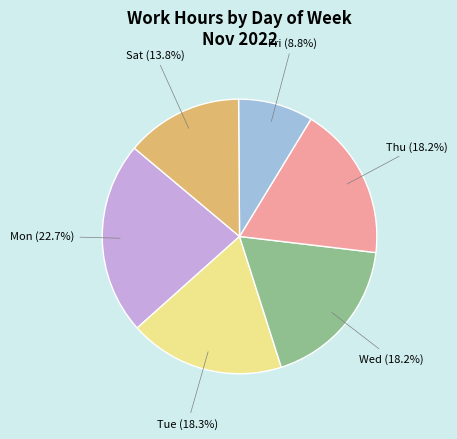

To the nearest percent, what portion does Thu represent?

18%